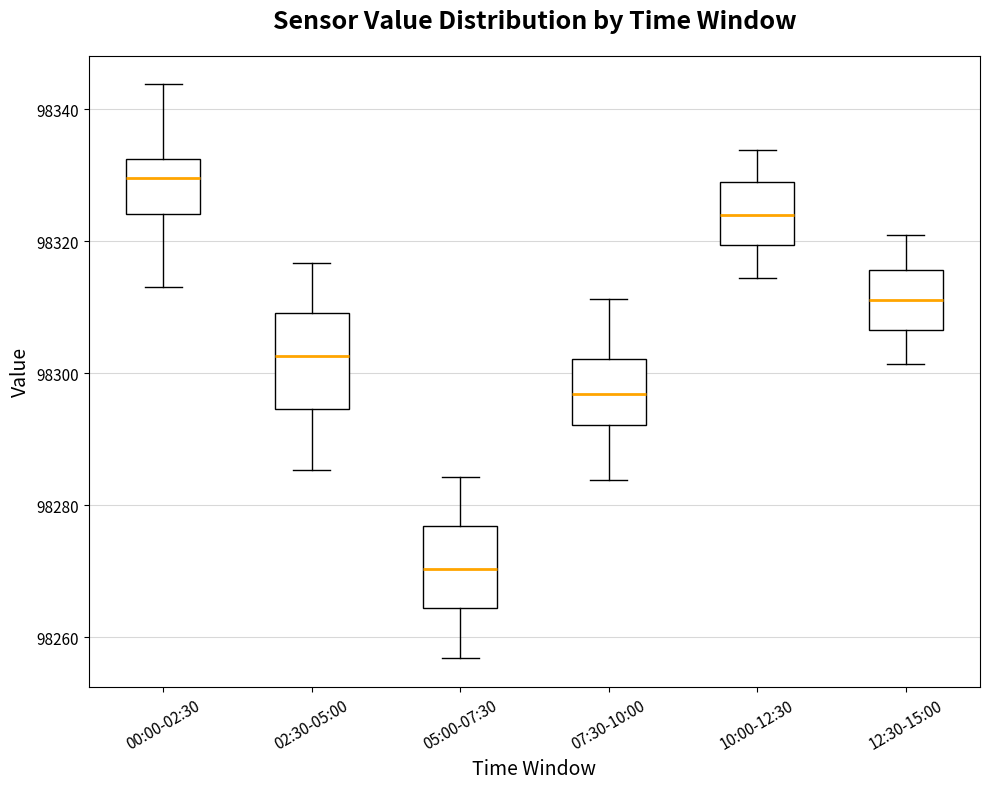

Reading left to right, read every box against the y-axis: the position of its median line, the range the box covers, and the ends of its whiskers. The values are not printed on the chart, so give them approximately, as read against the axis.

00:00-02:30: median 98330, box 98324 to 98332, whiskers 98314 to 98344
02:30-05:00: median 98302, box 98294 to 98310, whiskers 98286 to 98316
05:00-07:30: median 98270, box 98264 to 98276, whiskers 98256 to 98284
07:30-10:00: median 98296, box 98292 to 98302, whiskers 98284 to 98312
10:00-12:30: median 98324, box 98320 to 98328, whiskers 98314 to 98334
12:30-15:00: median 98312, box 98306 to 98316, whiskers 98302 to 98320